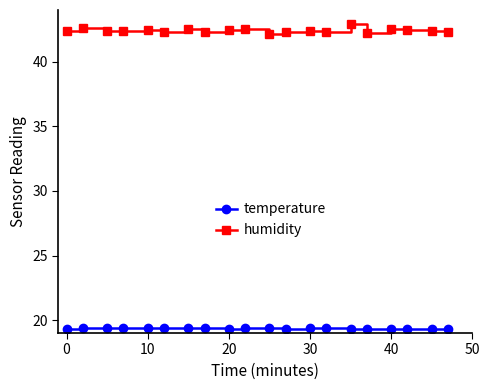

What is the difference between the maximum and second lowest values in the humidity series?

0.7